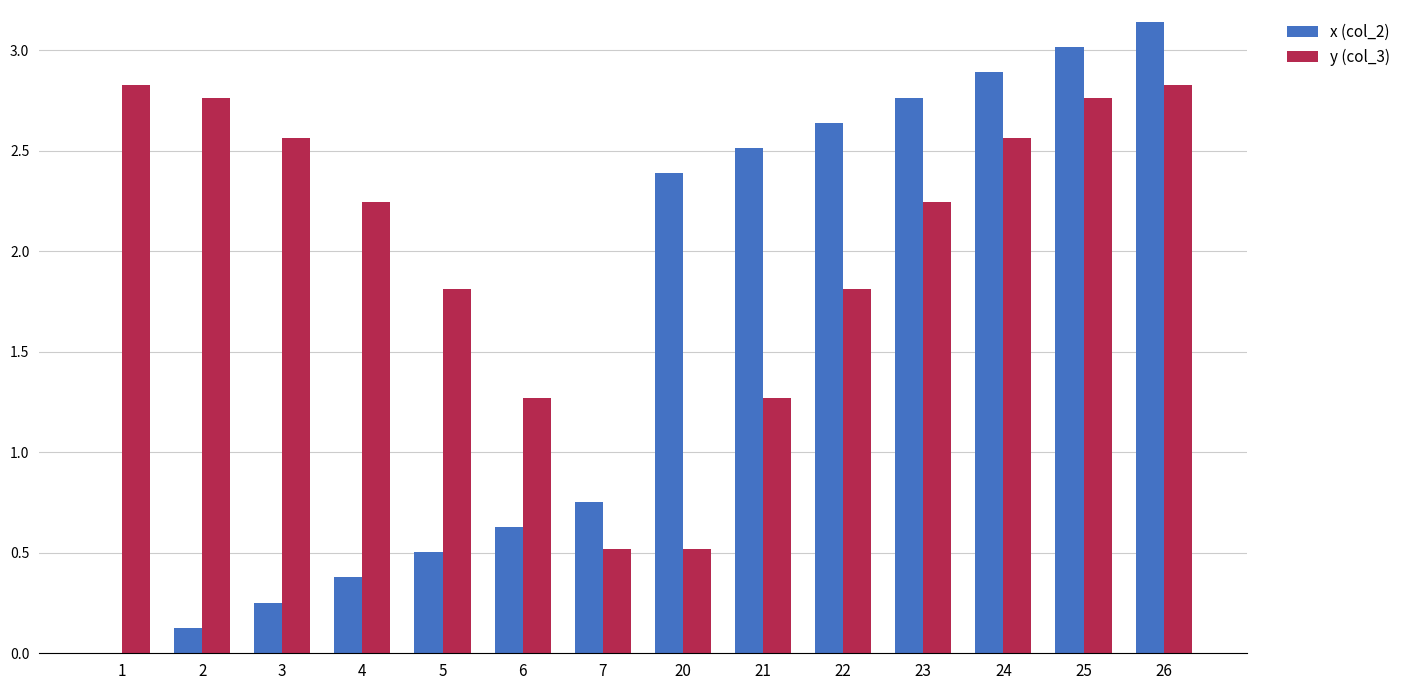

Between 2 and 4, which series saw the biggest shift?

y (col_3)